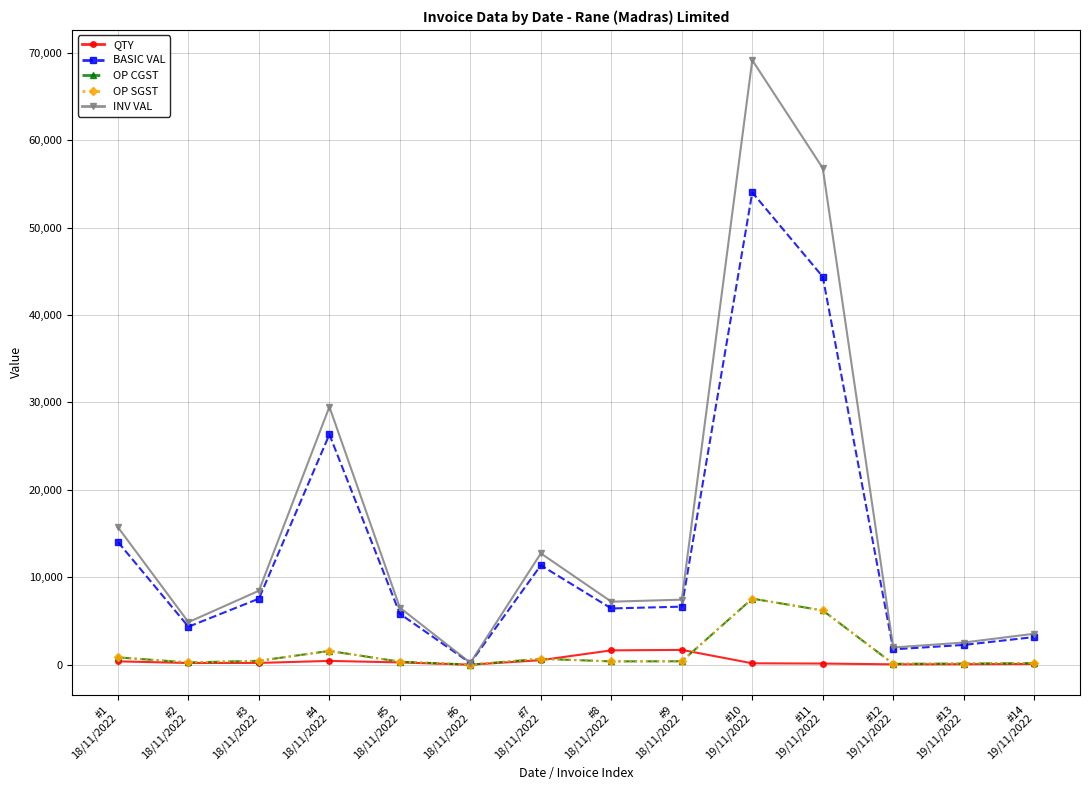

Rank the series by their maximum value, from lowest to highest.

QTY, OP CGST, OP SGST, BASIC VAL, INV VAL